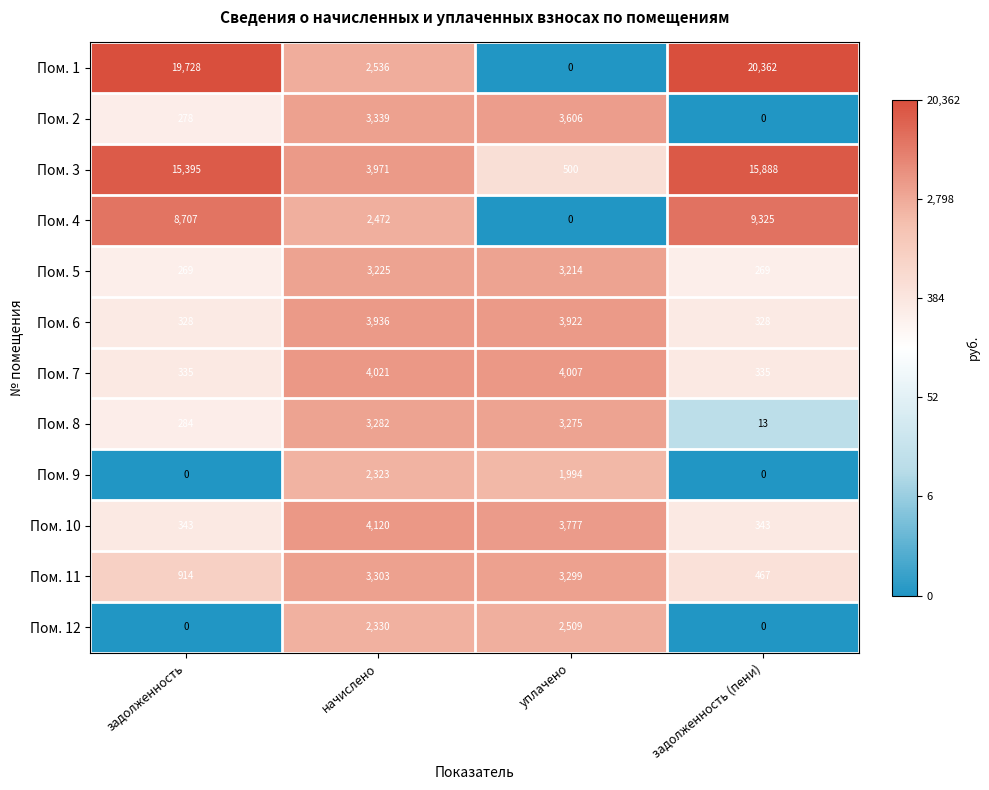

At which label does Пом. 7 first exceed 4007?

начислено